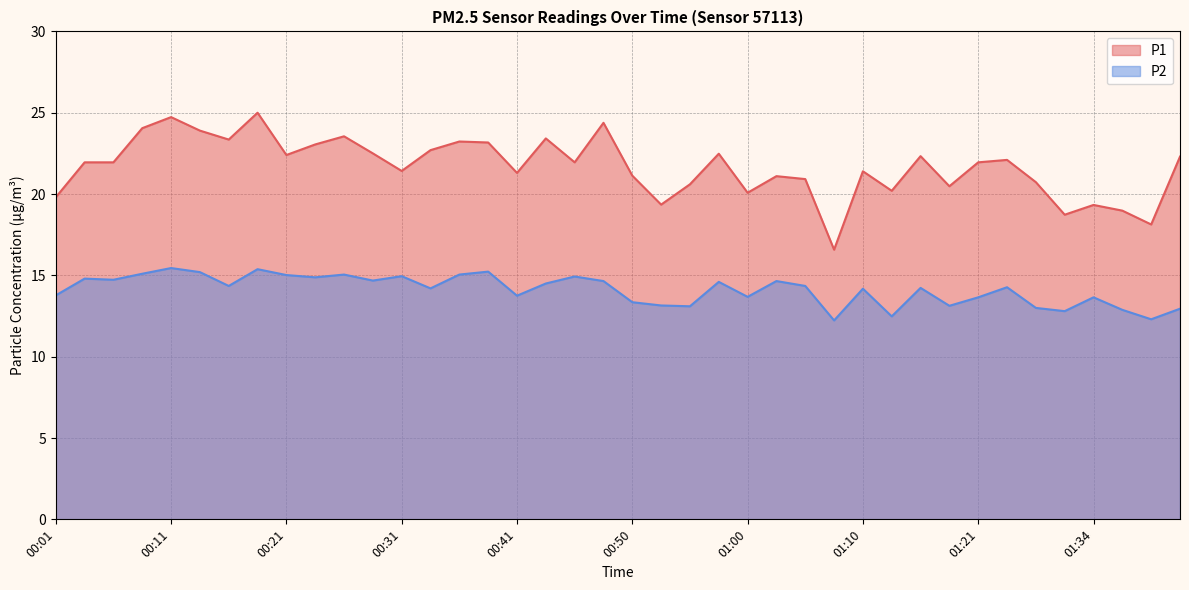

What is the greatest value displayed?

25.0